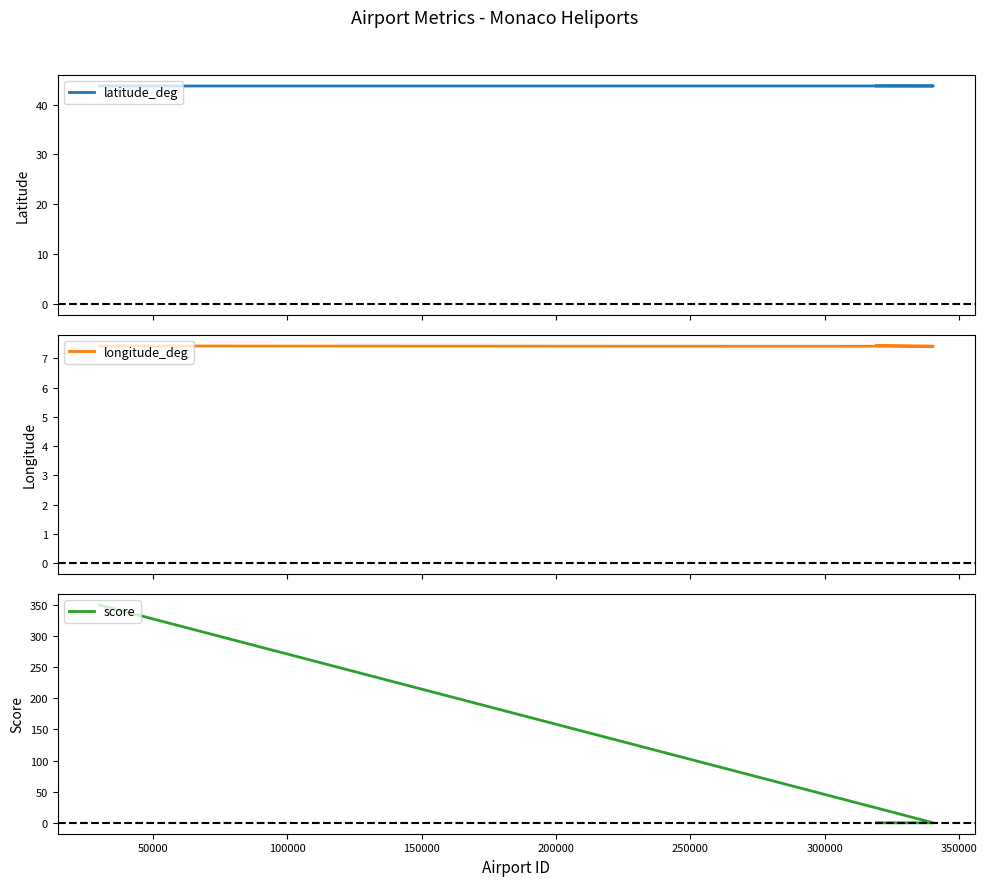

What is the sum of all longitude_deg values?

22.3